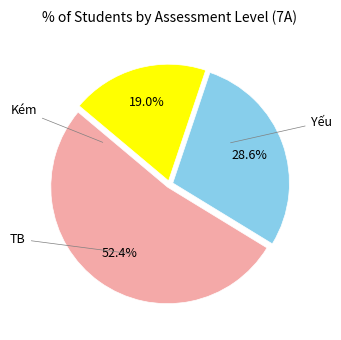

To the nearest percent, what is the average slice percentage?

33%